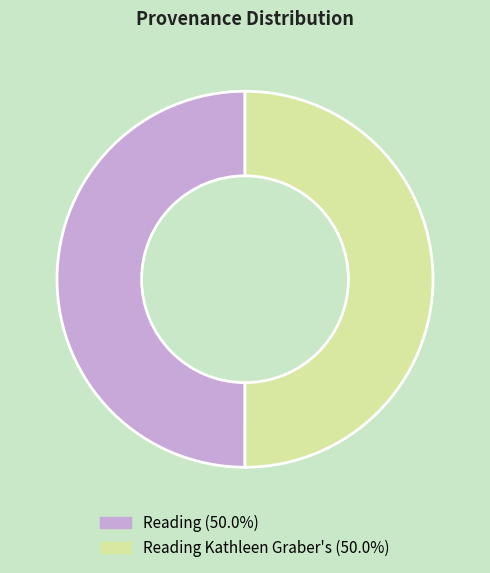

How many slices are in this pie chart?

2